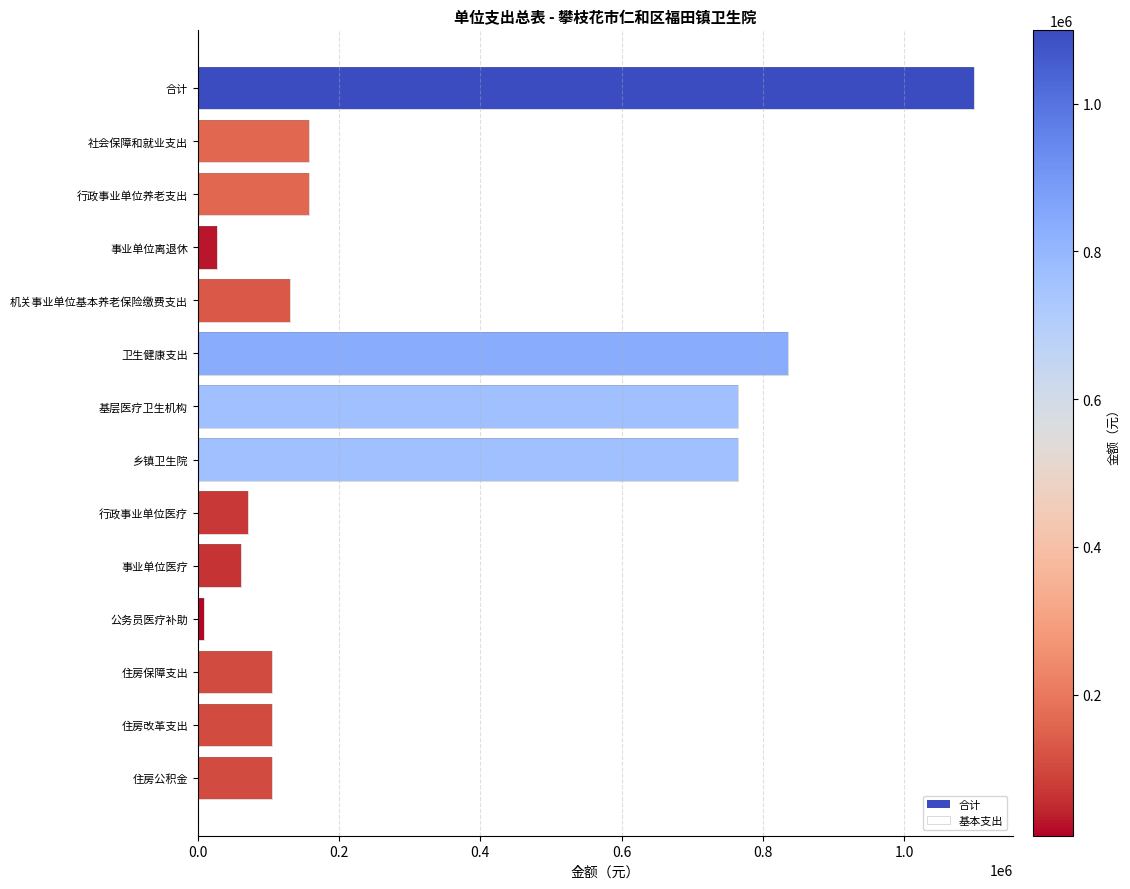

Count the number of data series in this chart.

2